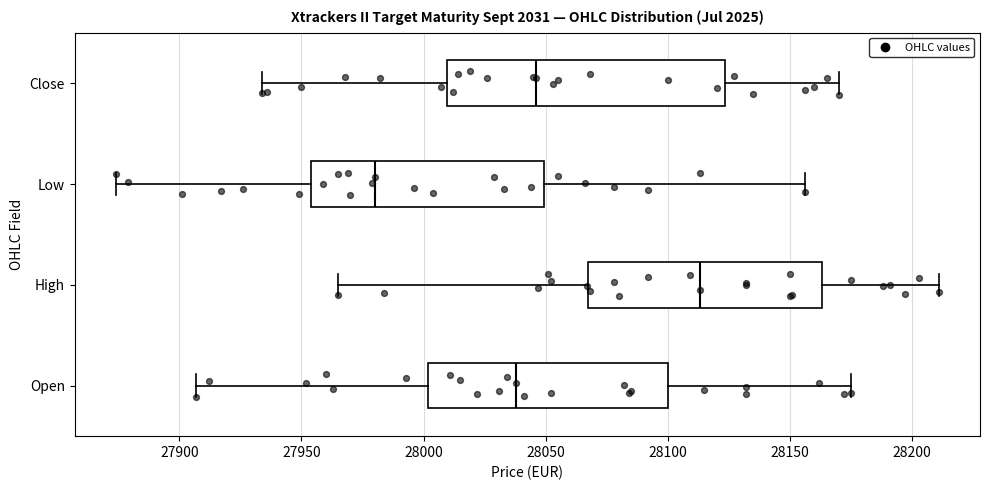

Reading bottom to top, read every box against the x-axis: the position of its median line, the range the box covers, and the ends of its whiskers. The values are not printed on the chart, so give them approximately, as read against the axis.

Open: median 28040, box 28000 to 28100, whiskers 27905 to 28175
High: median 28115, box 28070 to 28165, whiskers 27965 to 28210
Low: median 27980, box 27955 to 28050, whiskers 27875 to 28155
Close: median 28045, box 28010 to 28125, whiskers 27935 to 28170